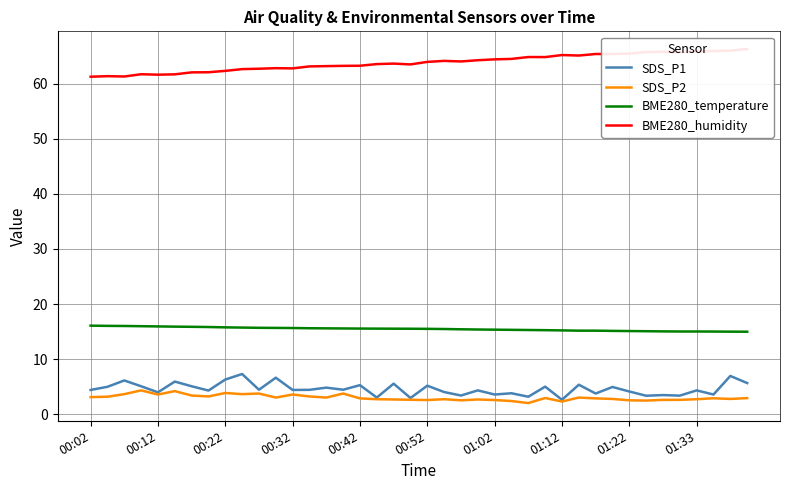

Is the value of BME280_temperature at 01:12 greater than the value of SDS_P2 at 01:12?

Yes